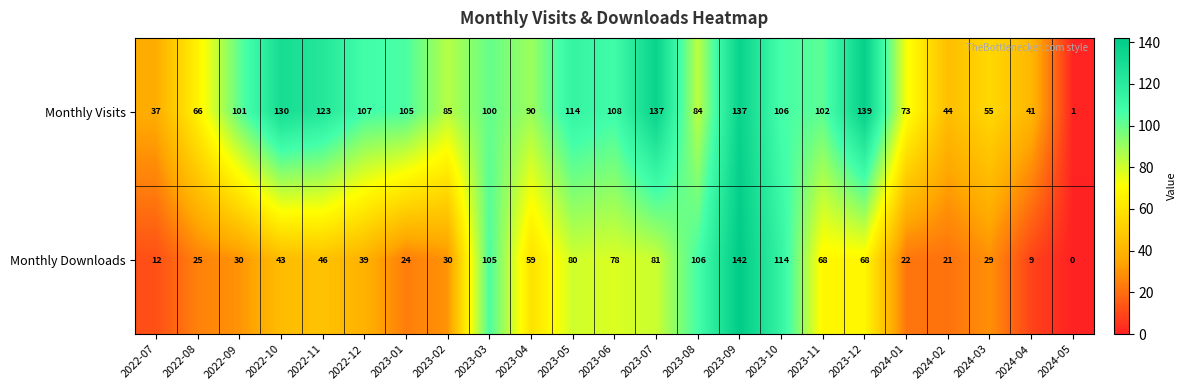

What is the maximum value shown in the chart?

142